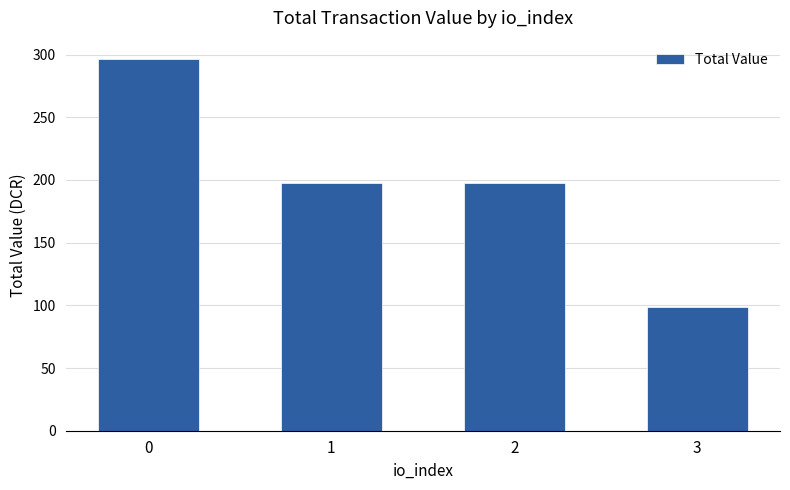

What is the sum of the values at 2 and 3?

296.2